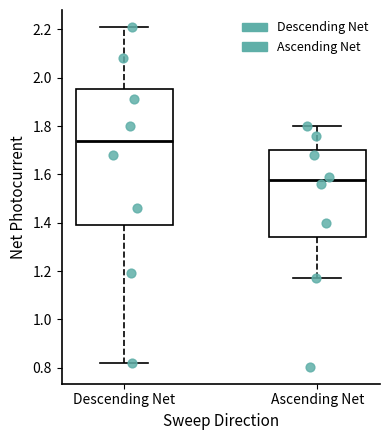

Comparing the boxes themselves (not the whiskers), which one is the tallest?

Descending Net